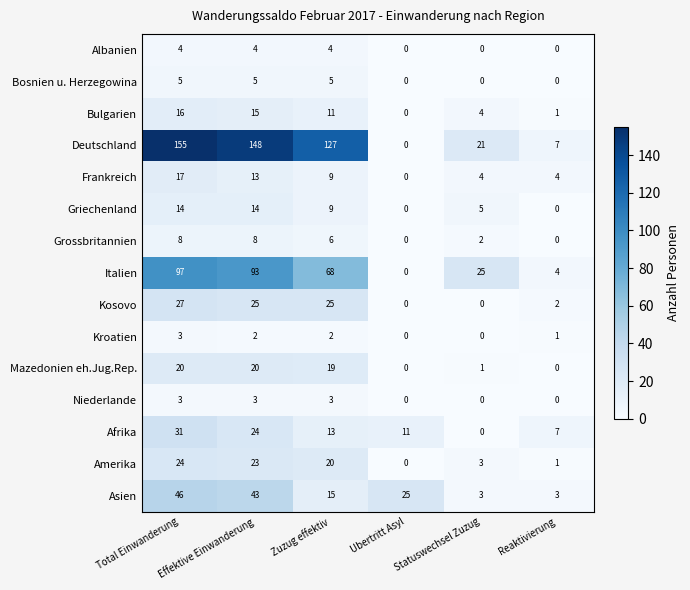

What is the difference between the Frankreich values at Zuzug effektiv and Statuswechsel Zuzug?

5